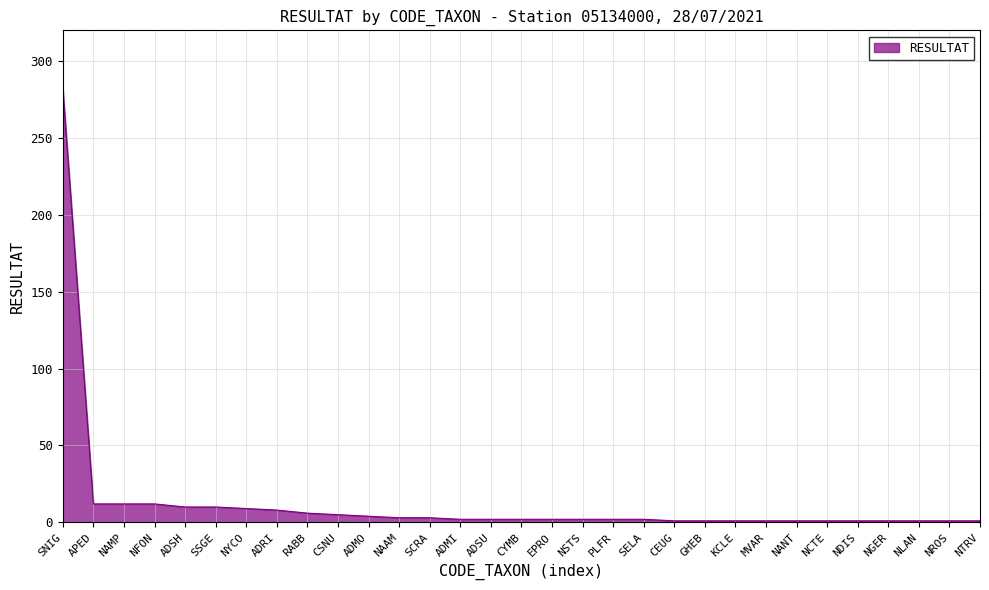

What position from the right is SSGE?

26